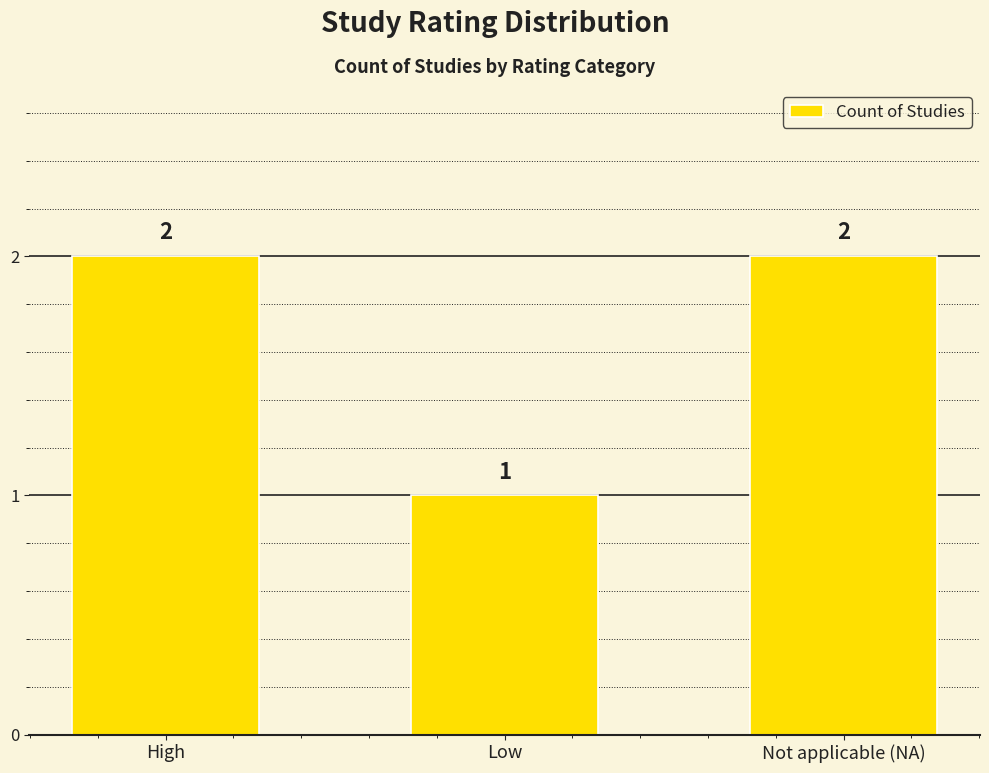

What is the sum of the values at High and Low?

3